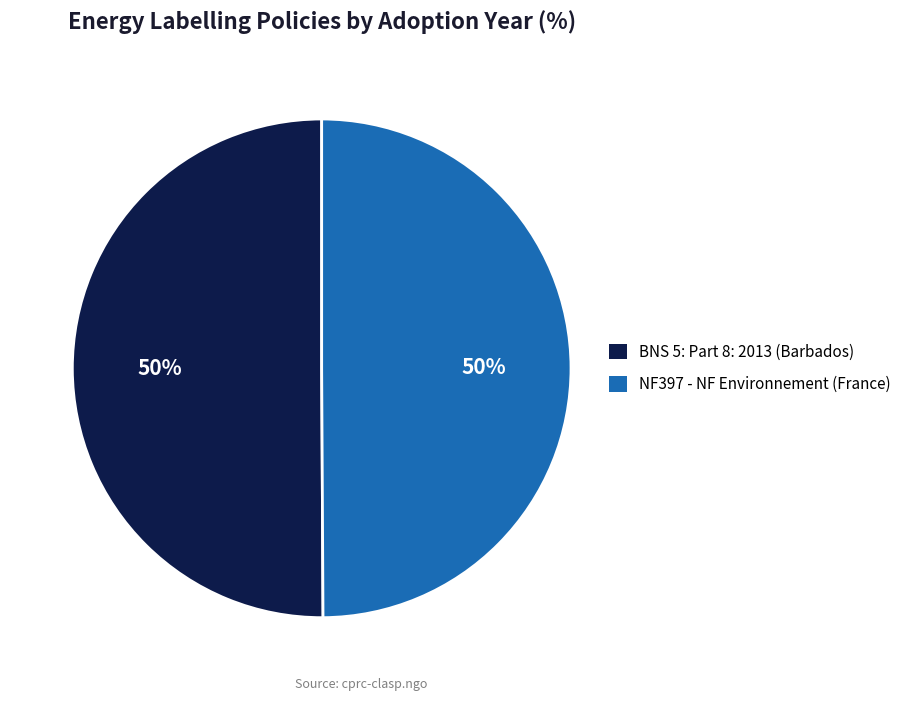

Approximately how many times larger is the value at BNS 5: Part 8: 2013 (Barbados) compared to NF397 - NF Environnement (France)?

1.0